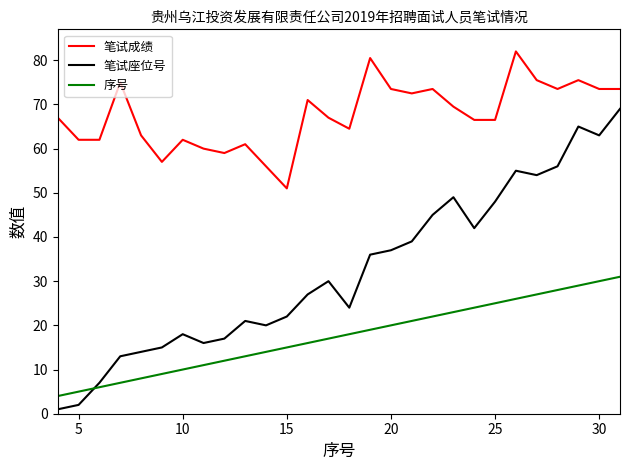

What is the difference between the maximum and minimum values in the 序号 series?

27.0